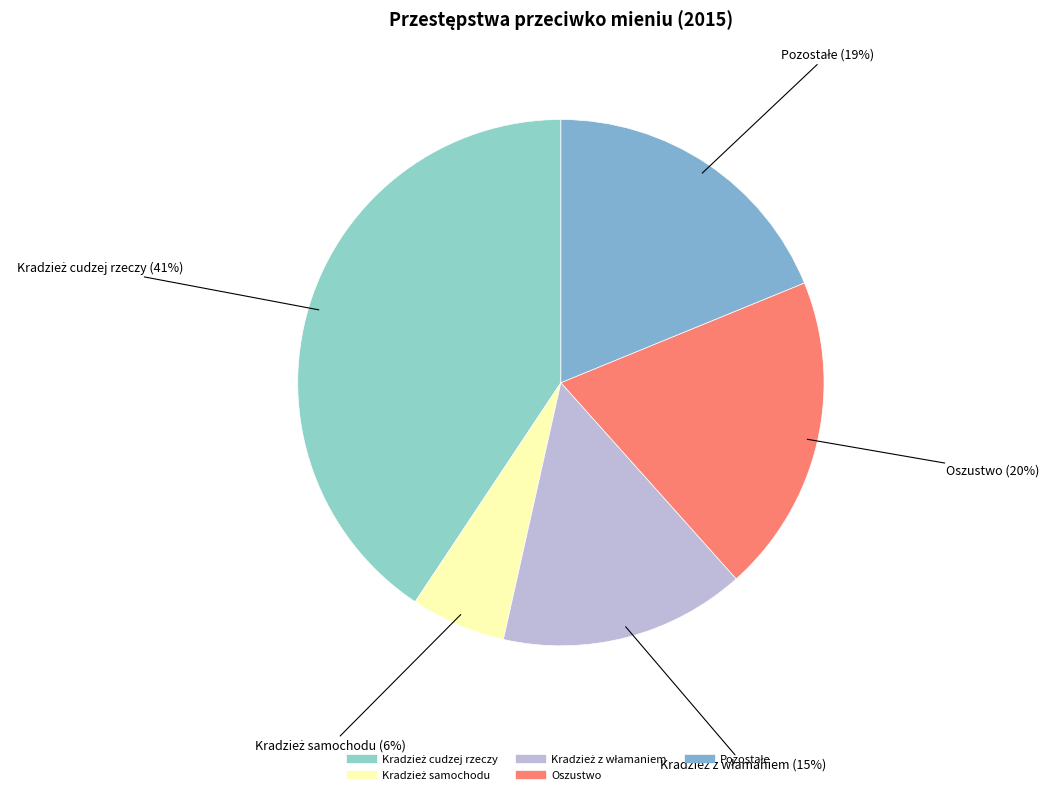

To the nearest percent, what is the difference between the largest and smallest slice percentages?

35%